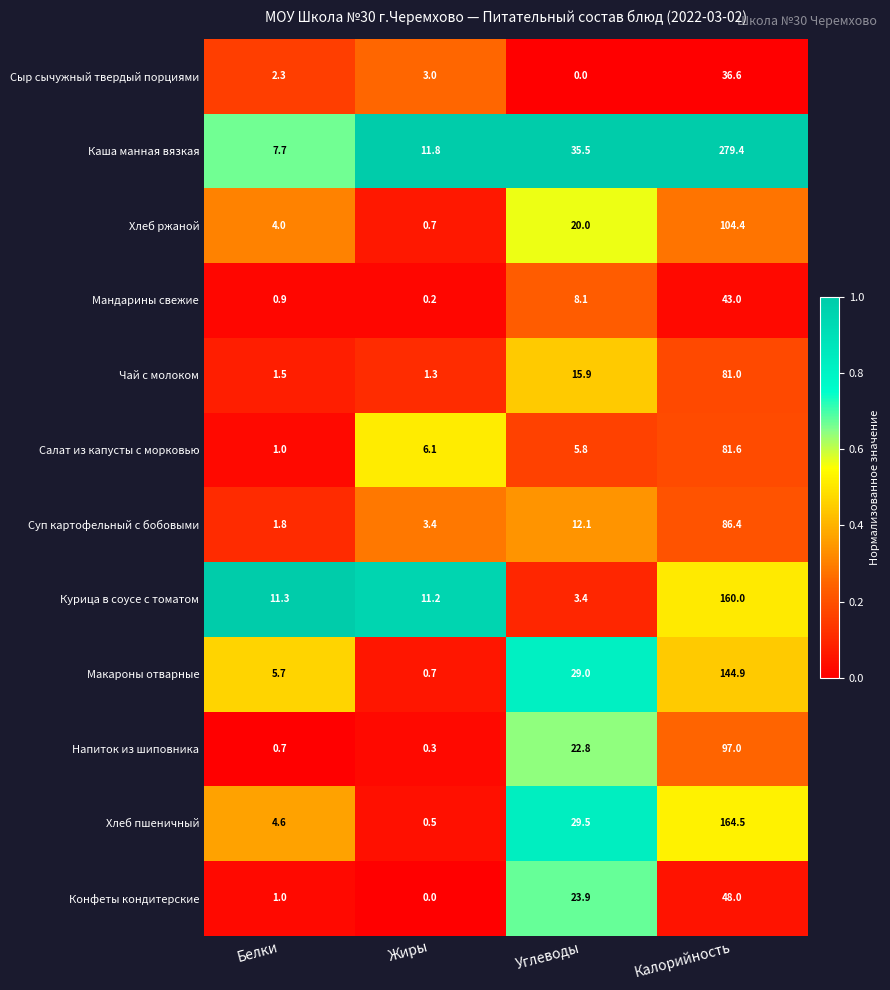

Which series has the largest range (max minus min)?

Каша манная вязкая